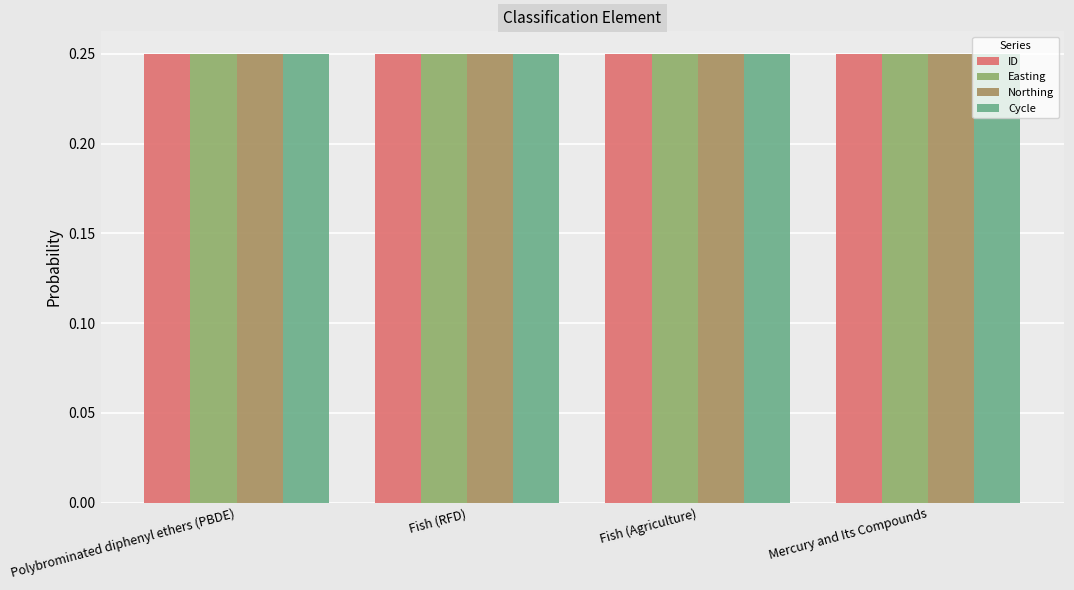

True or false: Cycle has a value of 0.4 at Fish (RFD).

False